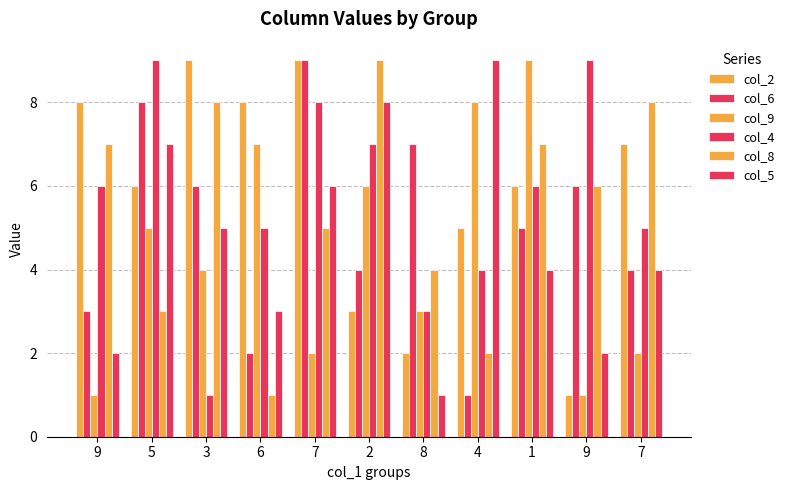

How many bars are there in total?

66